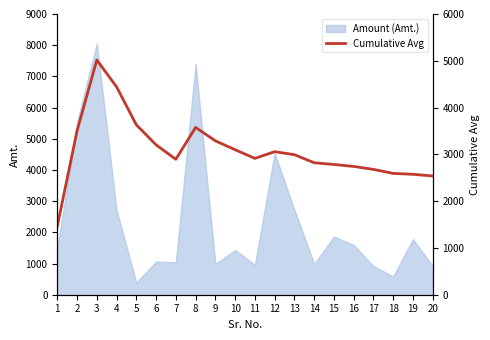

The value of Amount (Amt.) at 2 is 5538. True or false?

True